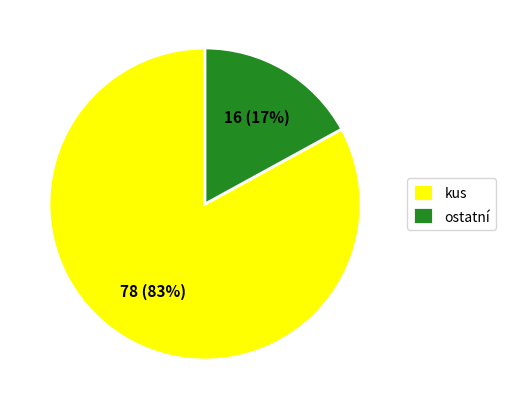

Does any single category account for the majority?

Yes